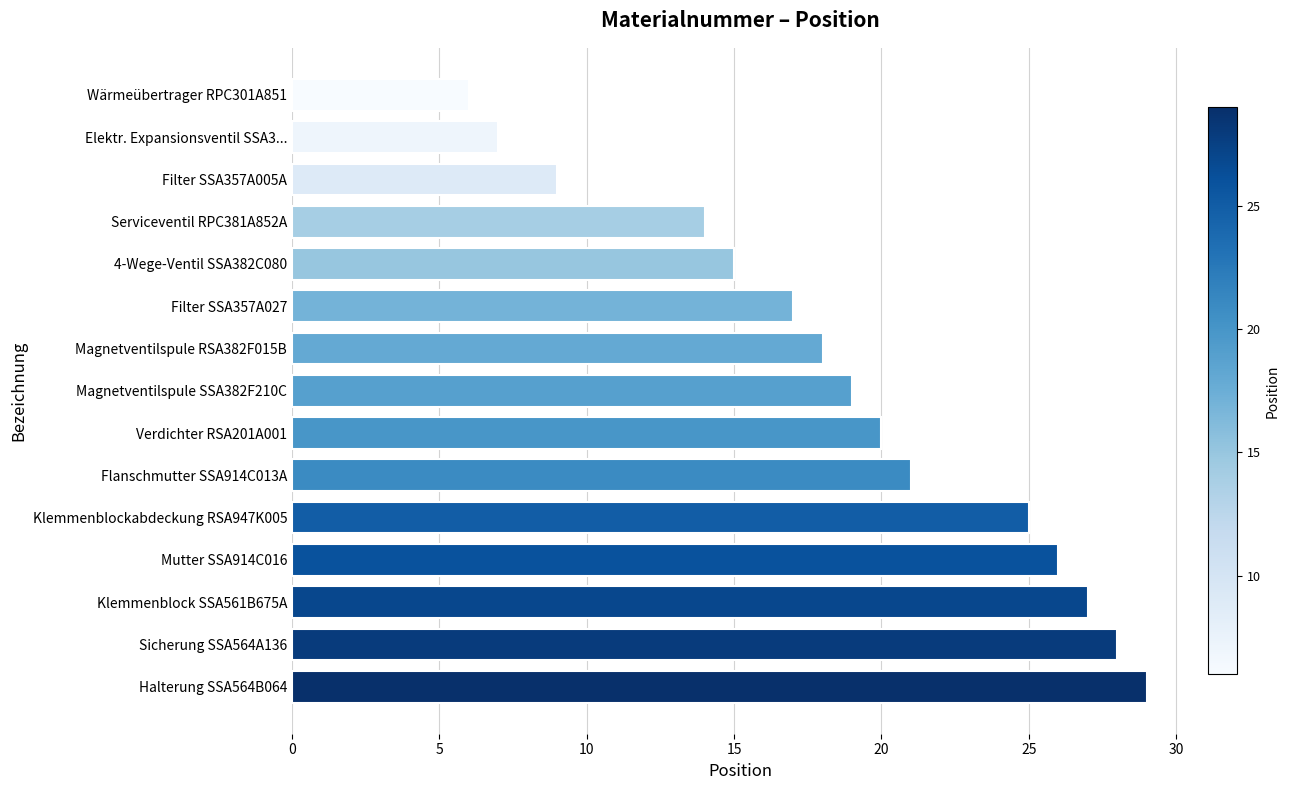

Does the chart contain any negative values?

No